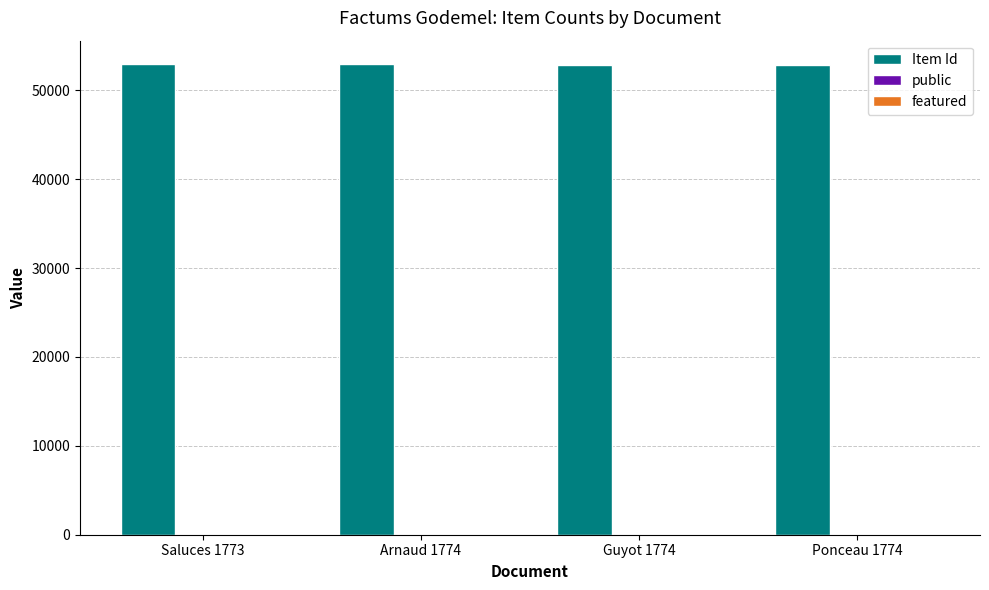

What is the sum of all Item Id values?

211559